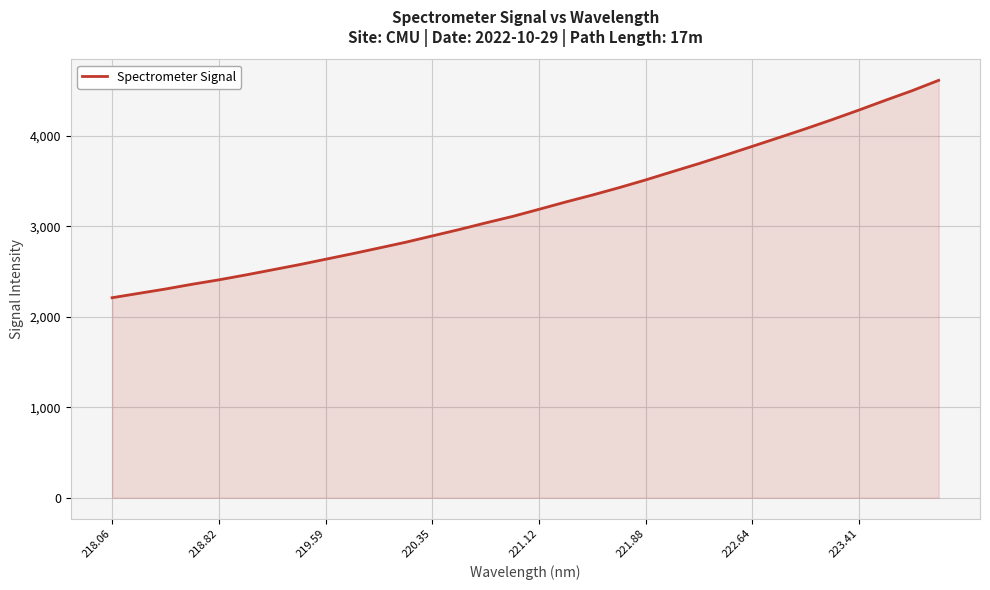

What is the difference between the maximum and minimum values?

2403.7